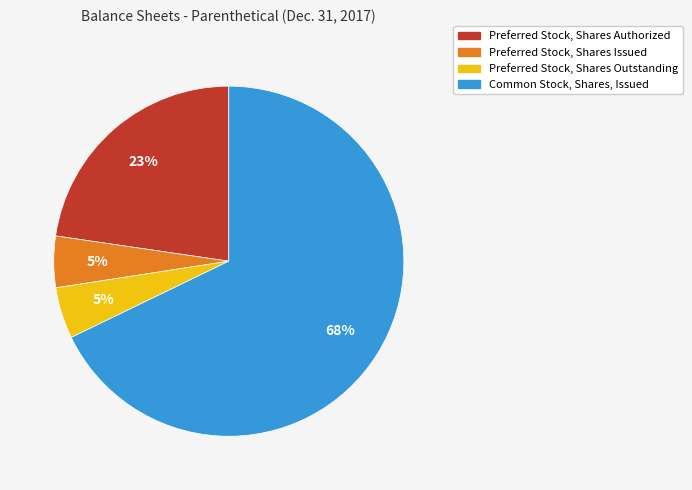

Combined, do Preferred Stock, Shares Authorized and Common Stock, Shares, Issued account for over 50%?

Yes